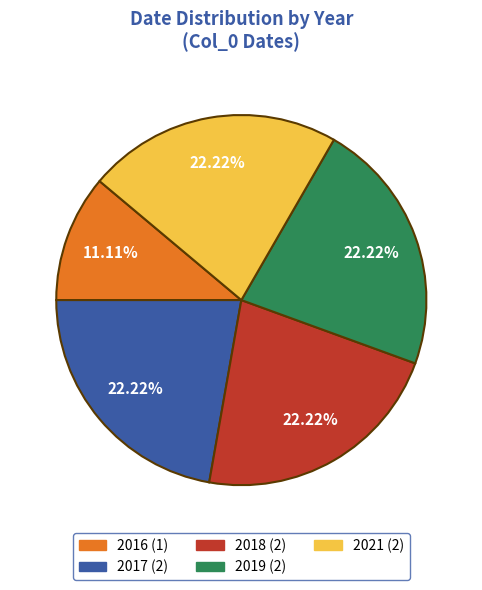

How many slices are in this pie chart?

5